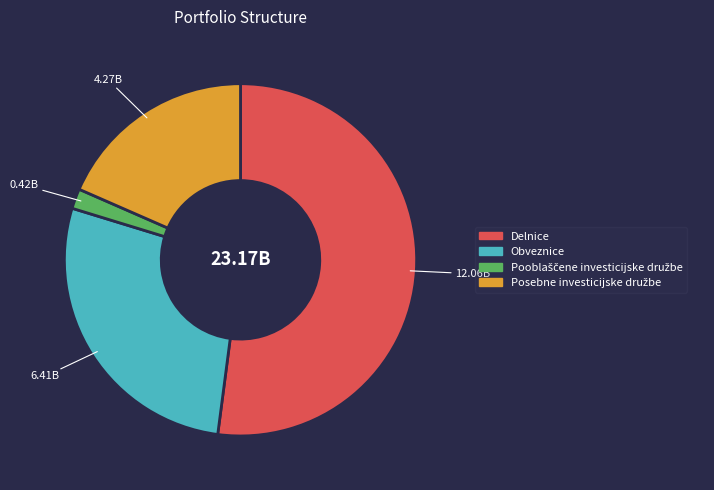

Which category has the biggest portion of the pie?

Delnice